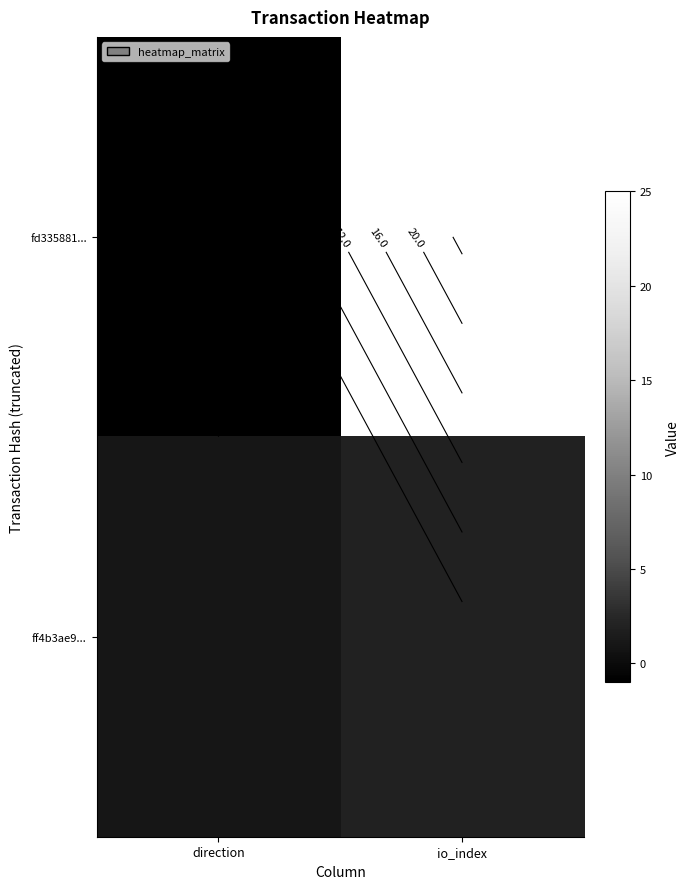

At which category is the sum across all series the highest?

io_index